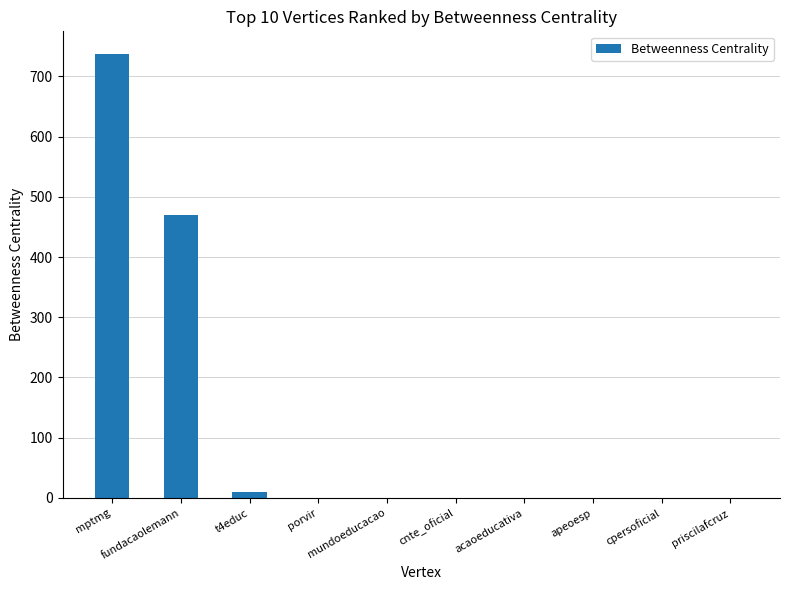

What is the maximum value shown in the chart?

738